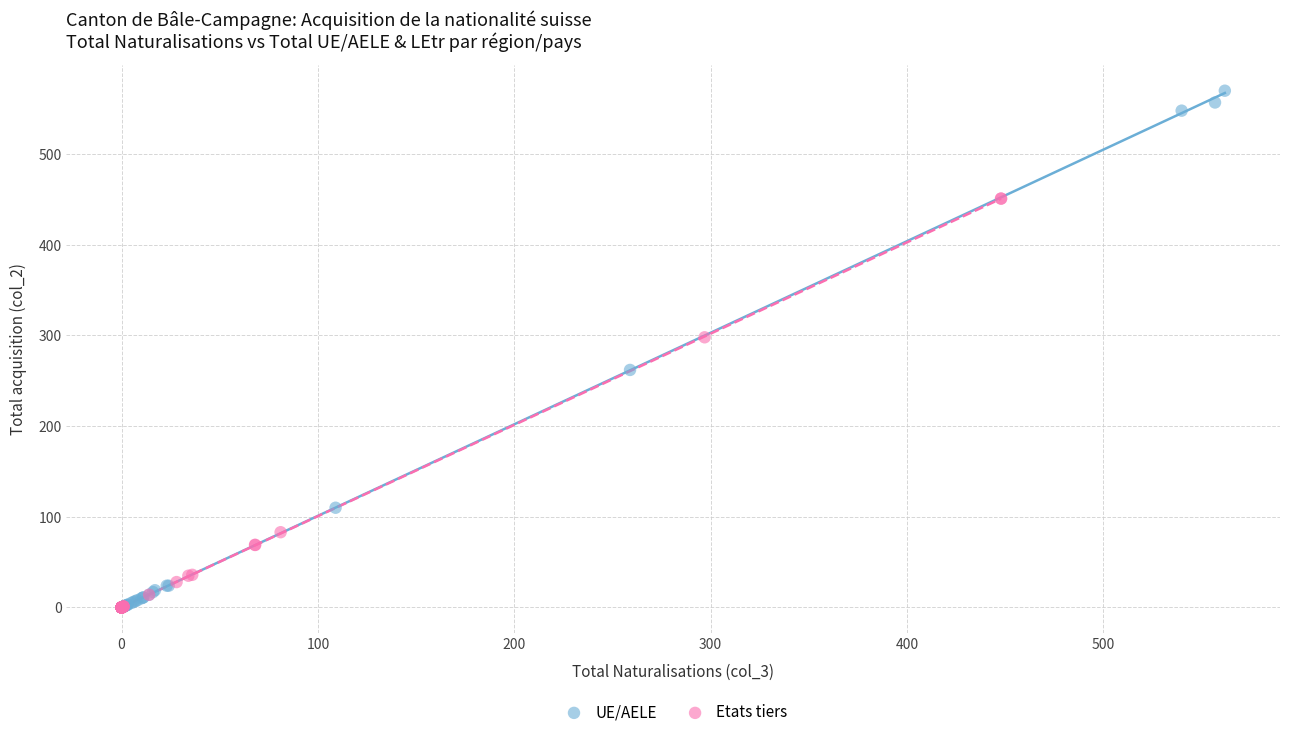

Which series has the widest spread of Y values?

UE/AELE